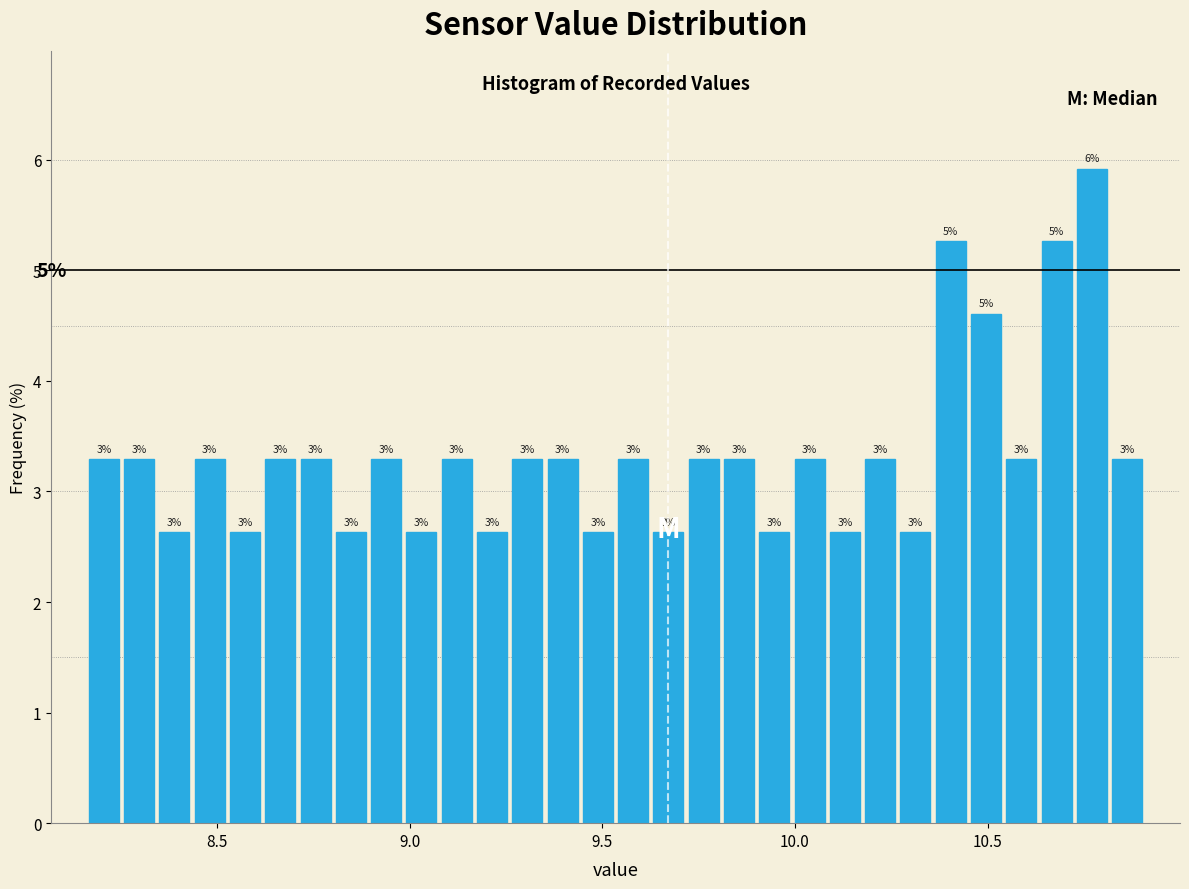

Read against the x-axis, roughly where is the centre of the tallest bar?

10.75